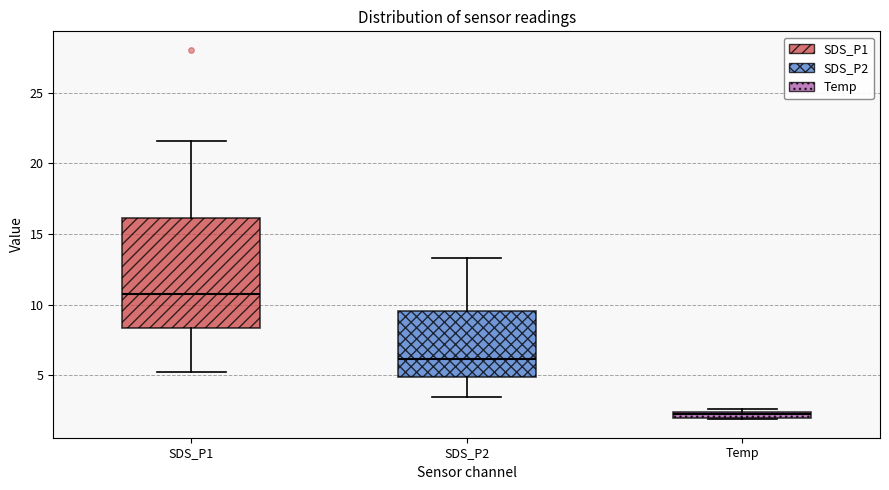

Comparing the boxes themselves (not the whiskers), which one is the tallest?

SDS_P1